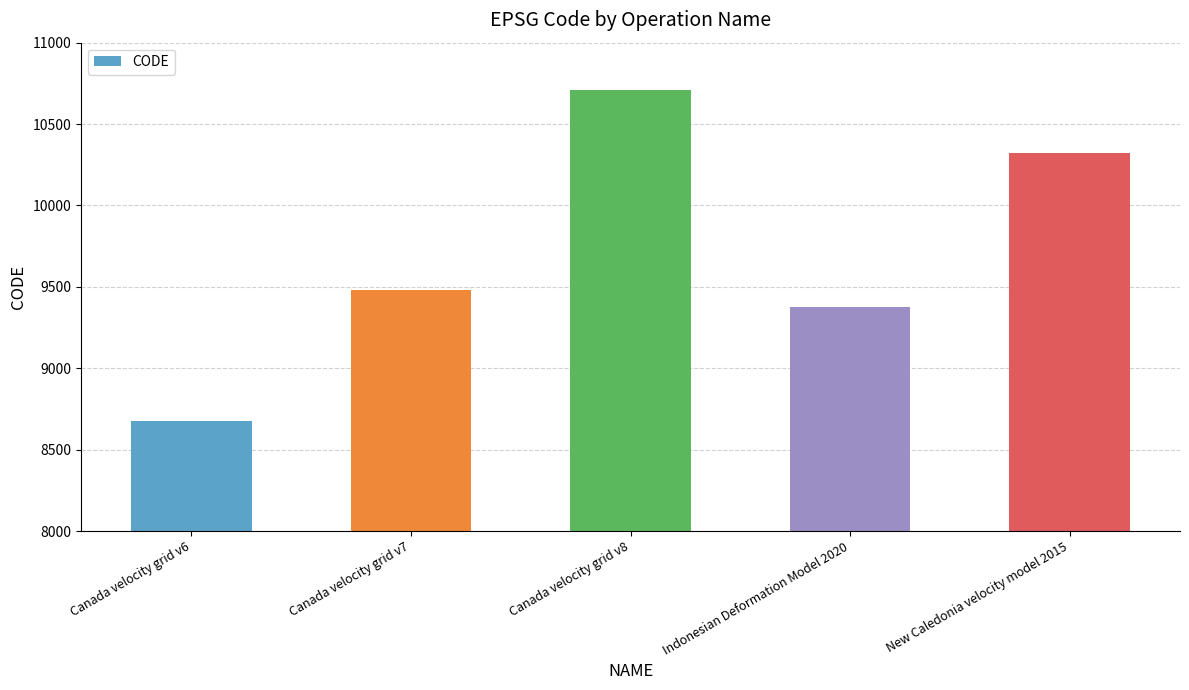

Where is the data nearest to the value 9691?

Canada velocity grid v7